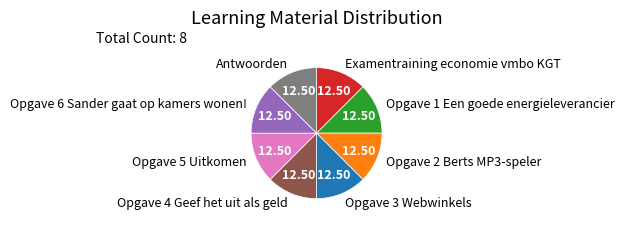

Is it true that Examentraining economie vmbo KGT is 3% of the pie?

False